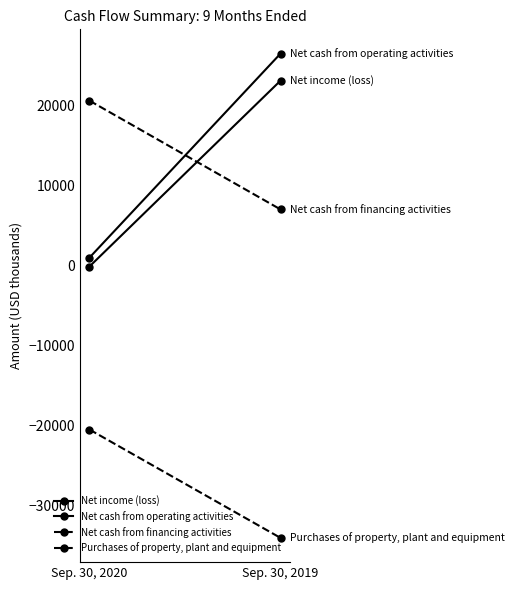

Which series changed the most between Sep. 30, 2020 and Sep. 30, 2019?

Net cash from operating activities